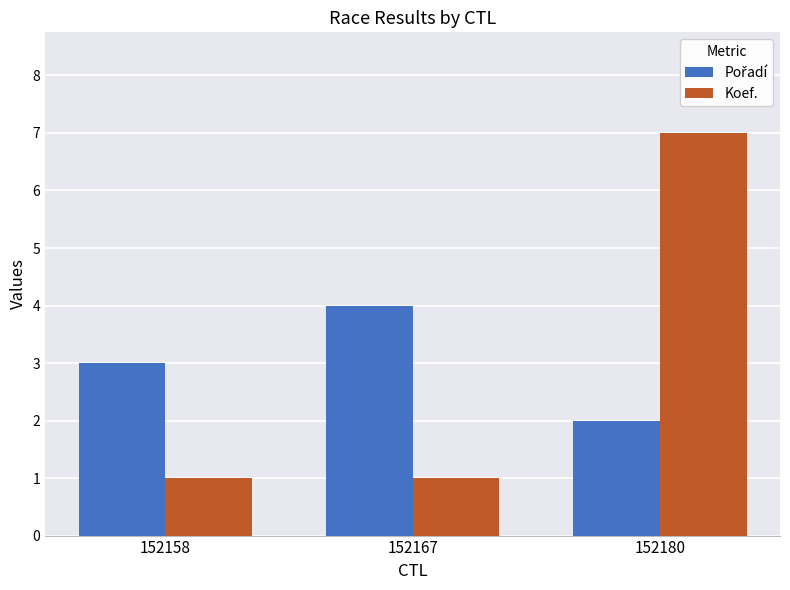

At which category is the sum across all series the highest?

152180